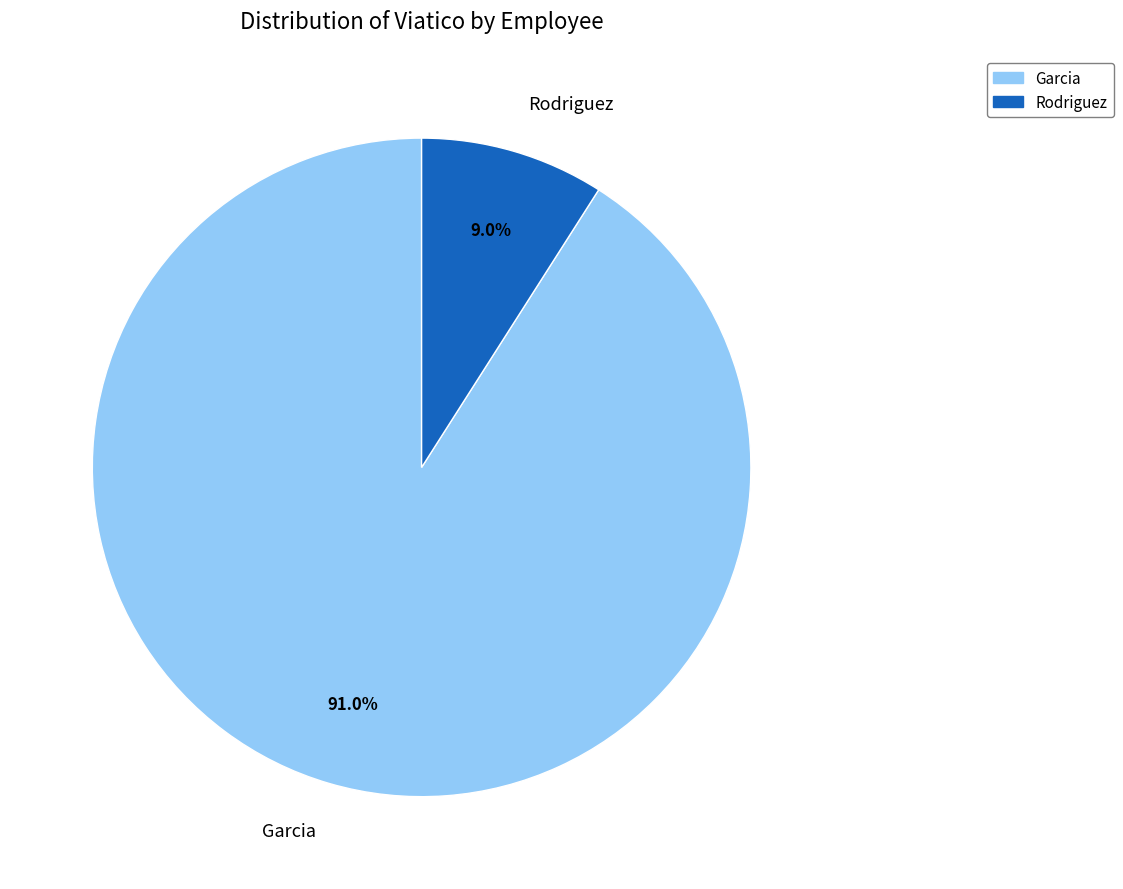

What percentage is the Rodriguez slice, to the nearest percent?

9%